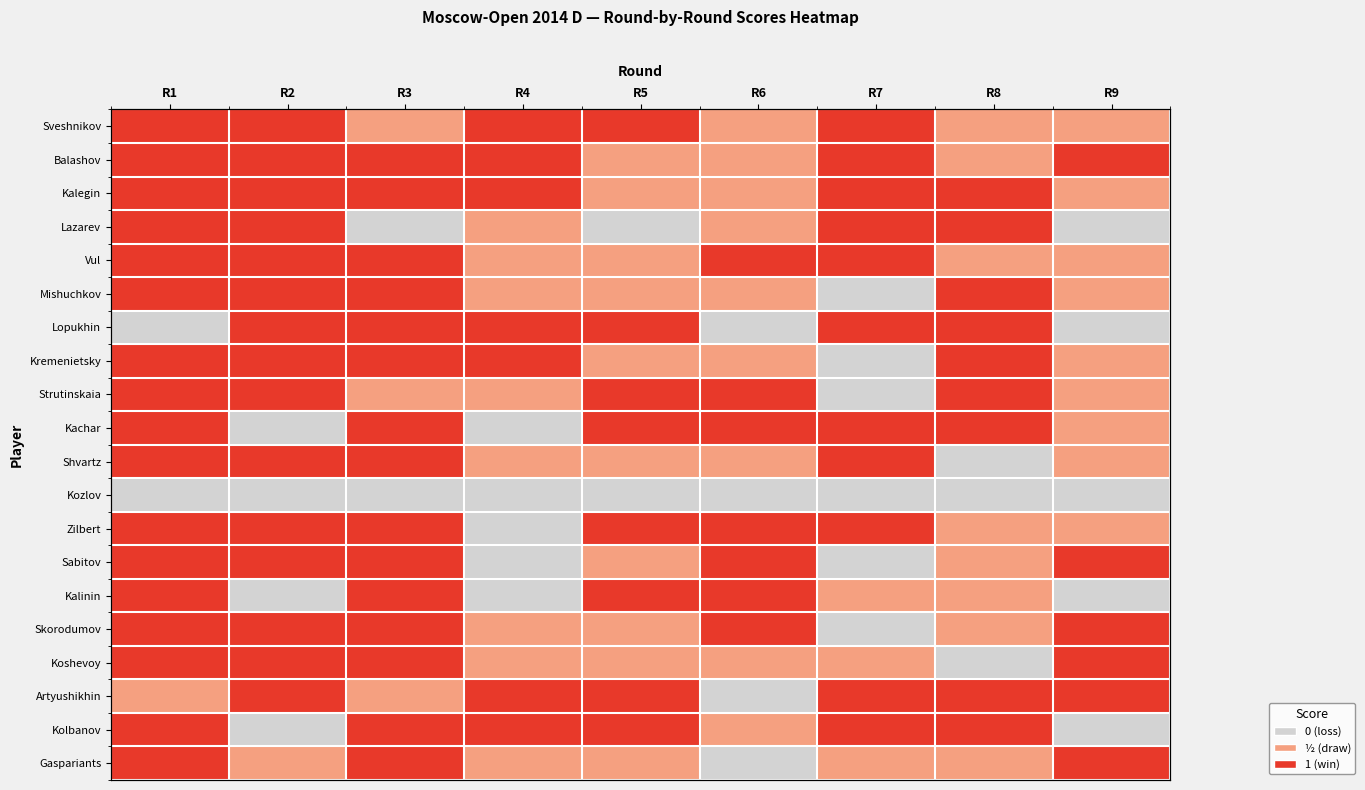

What is the average value of the Zilbert series?

0.8